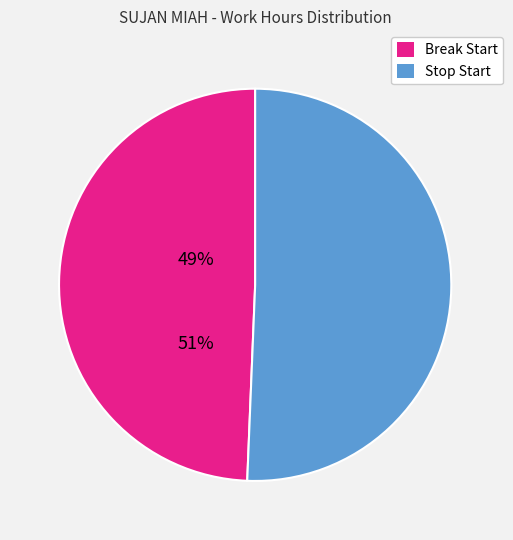

Do Break Start and Stop Start together represent more than half of the pie?

Yes